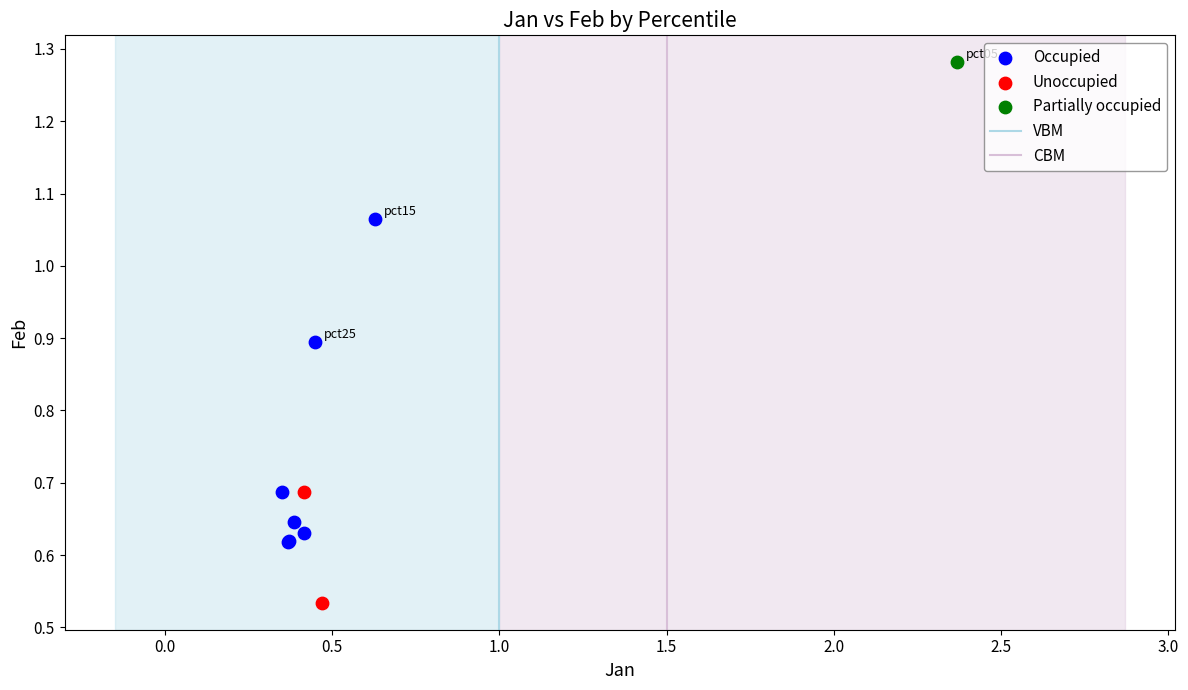

Which series reaches the maximum Y coordinate?

Partially occupied